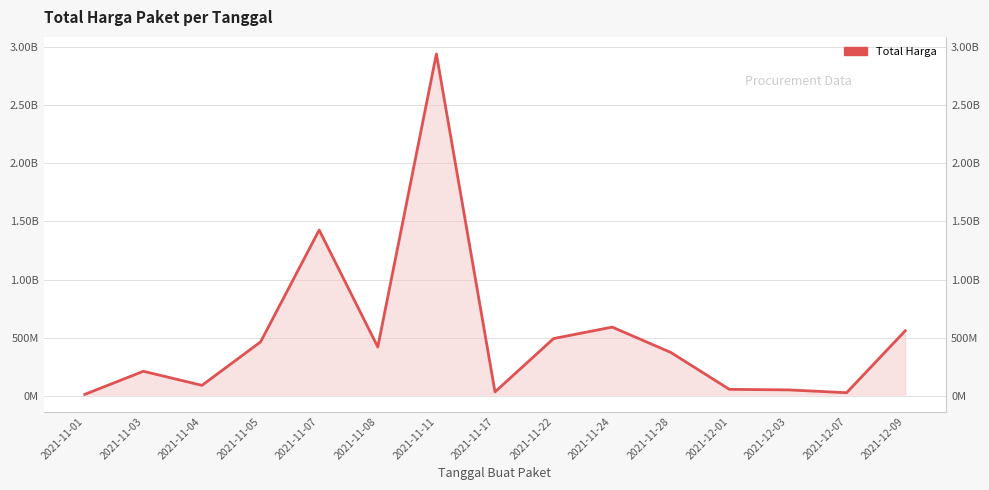

Which has a higher value, 2021-11-01 or 2021-11-08?

2021-11-08